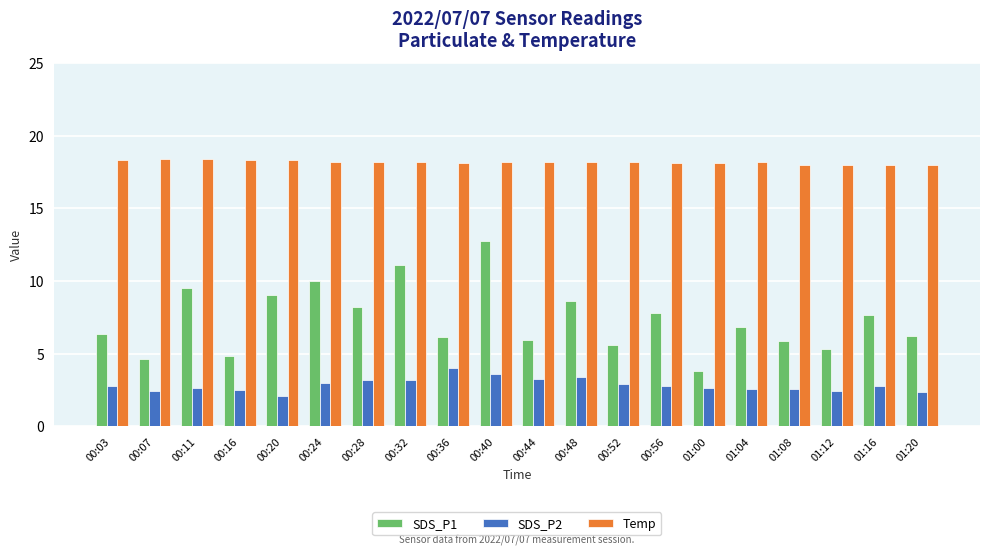

The SDS_P1 series shows 4.3 at 01:20. True or false?

False